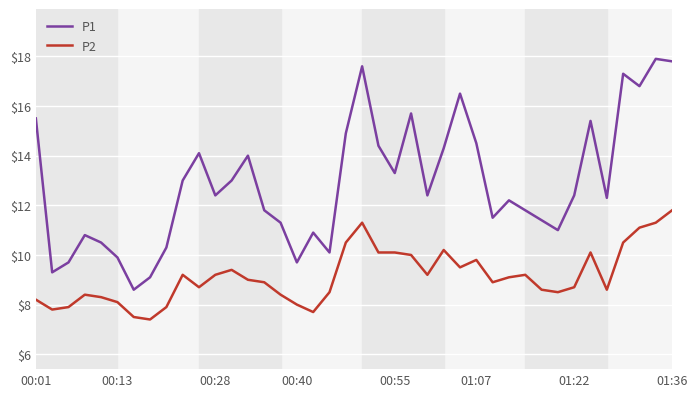

True or false: P2 and P1 intersect in this chart.

False